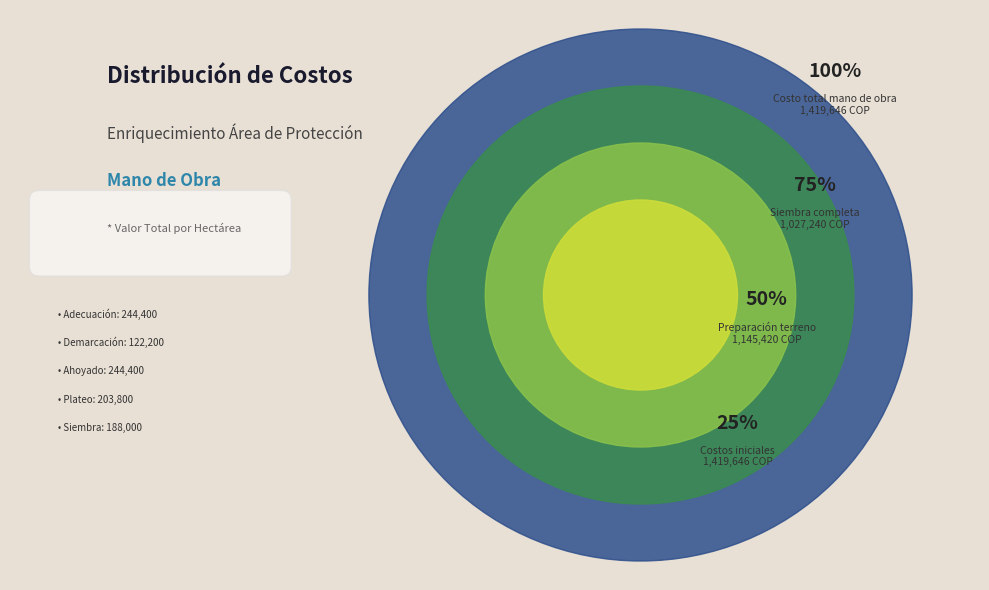

The Siembra slice represents 7% of the pie. True or false?

False